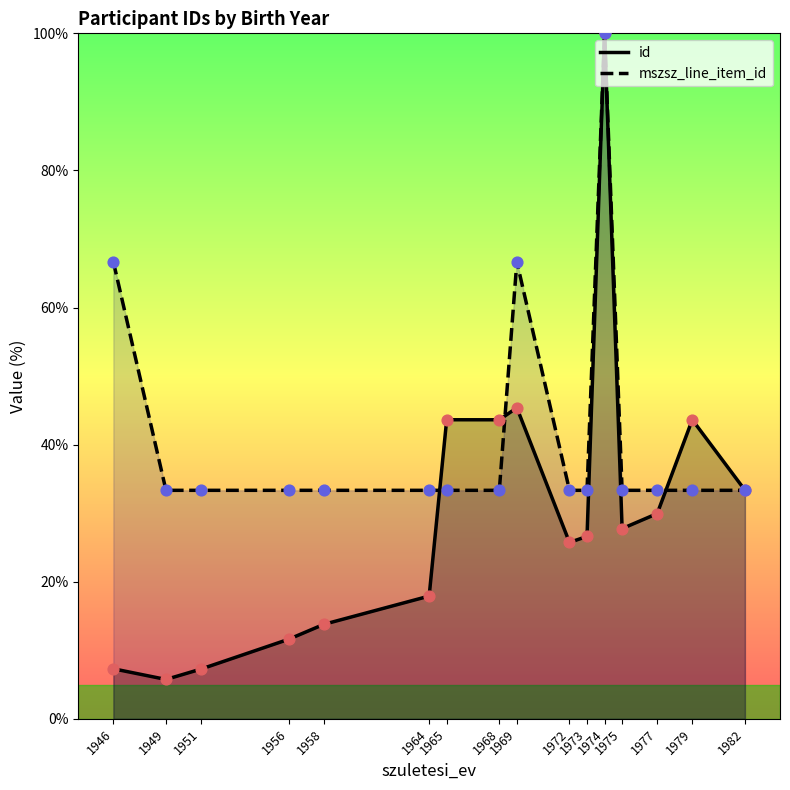

What are all the series names shown in the legend?

id, mszsz_line_item_id